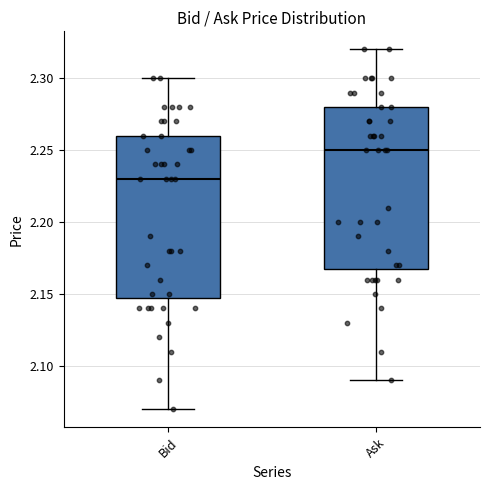

Which box's median line is the highest?

Ask